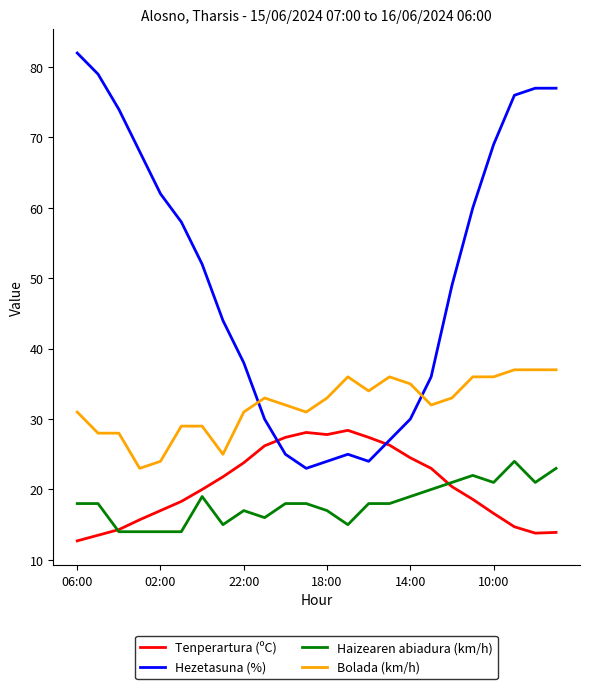

What is the minimum value for Haizearen abiadura (km/h)?

14.0